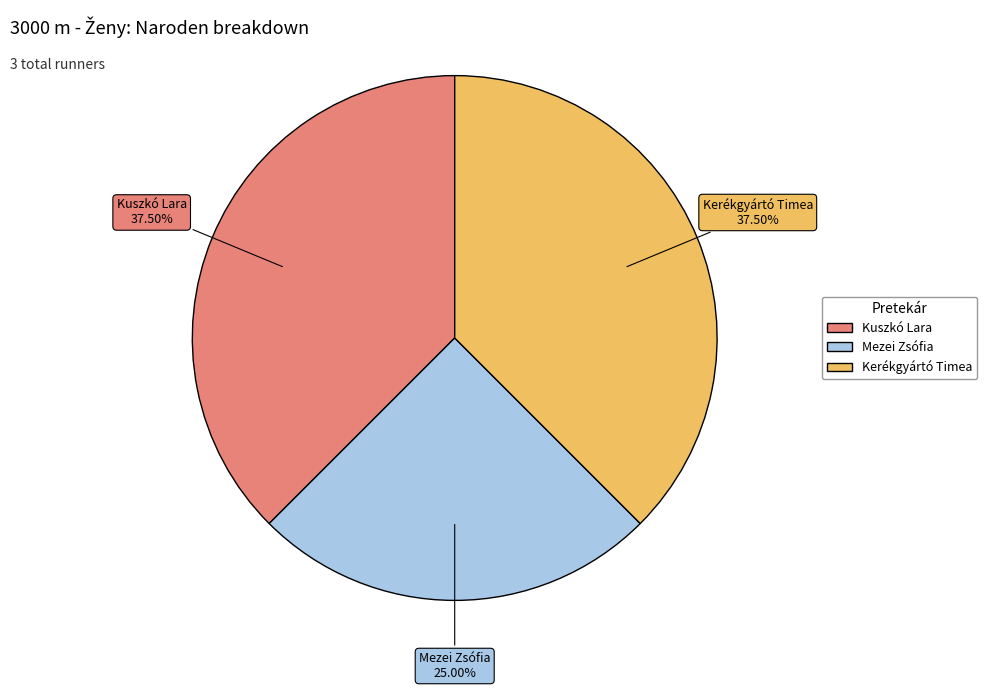

Is the sum of Mezei Zsófia and Kerékgyártó Timea greater than half?

Yes